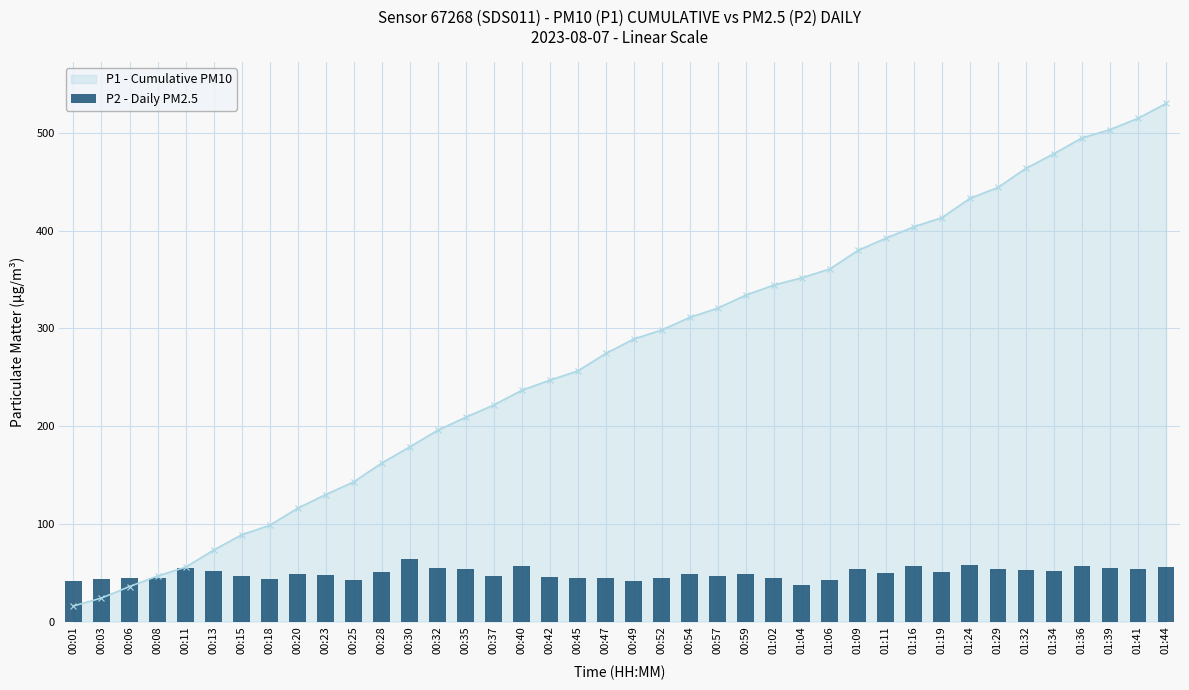

How many values exceed 48?

22